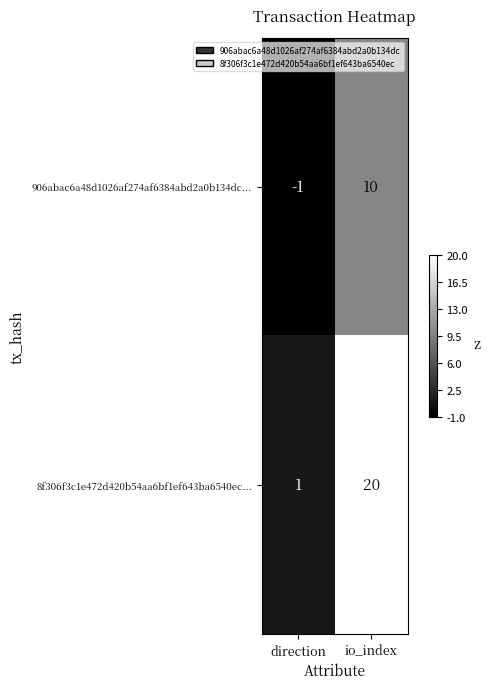

At which label is 906abac6a48d1026af274af6384abd2a0b134dc... closest to 4?

direction